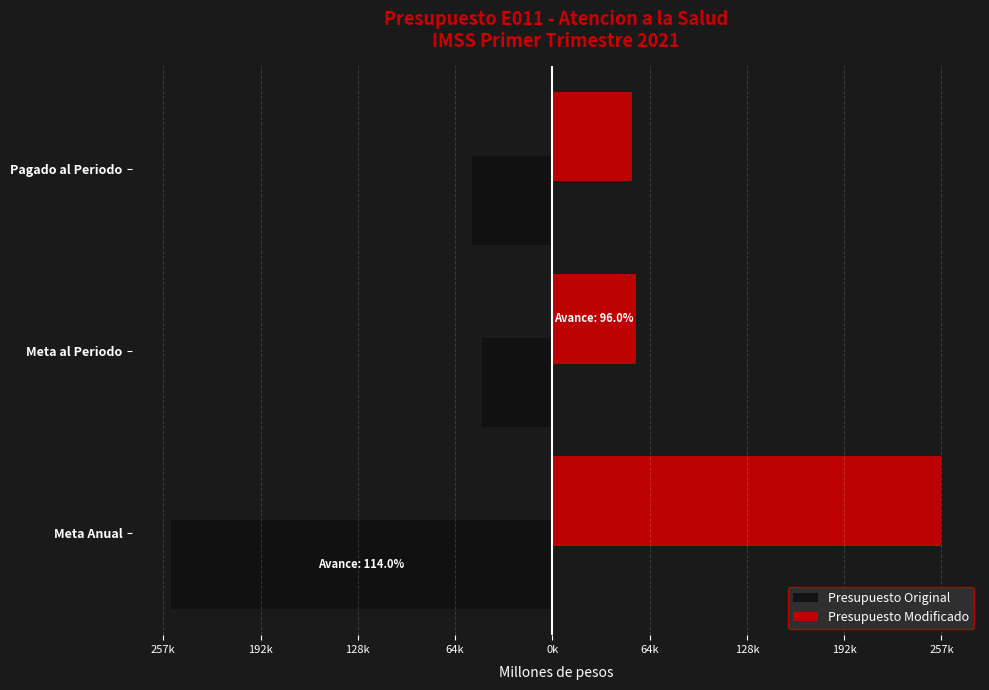

Reading right to left, what are all the values shown in this chart?

Presupuesto Original: -52831.1	-46355.4	-251731.8
Presupuesto Modificado: 52831.1	55051.8	256516.6